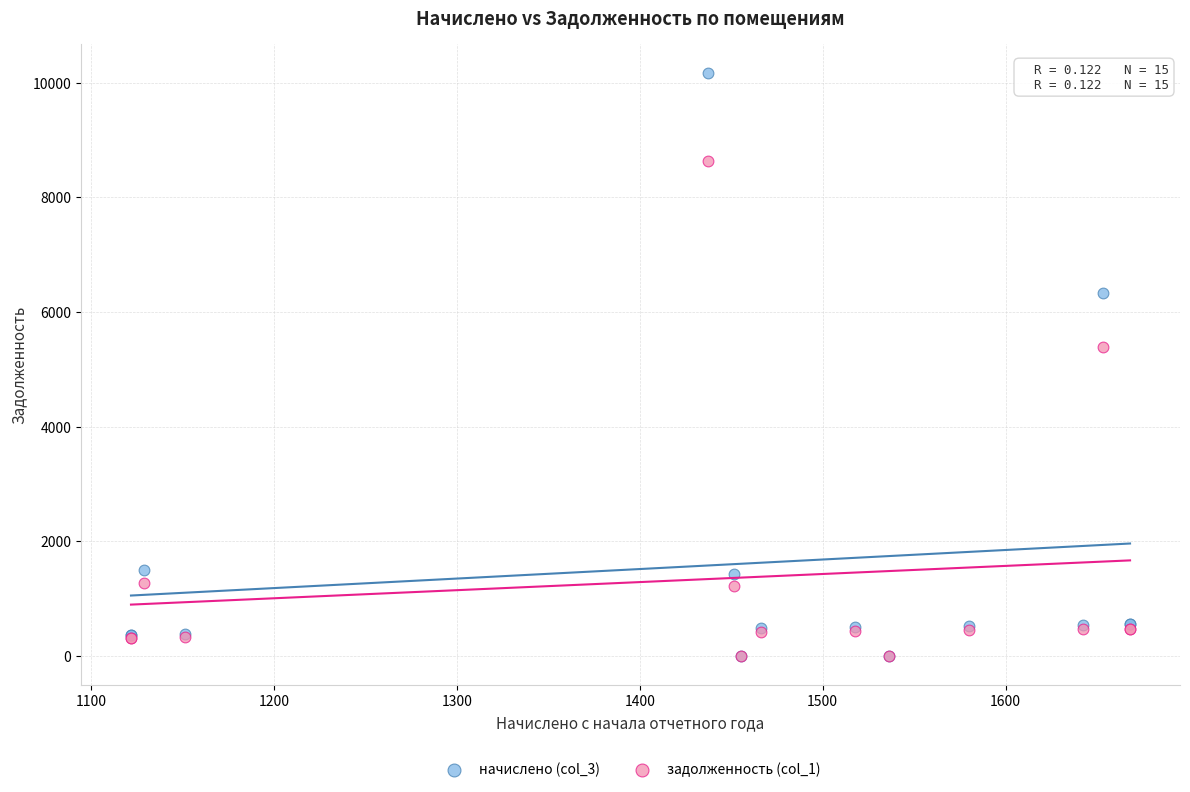

Across all series, what Y value is closest to 5084?

5384.1